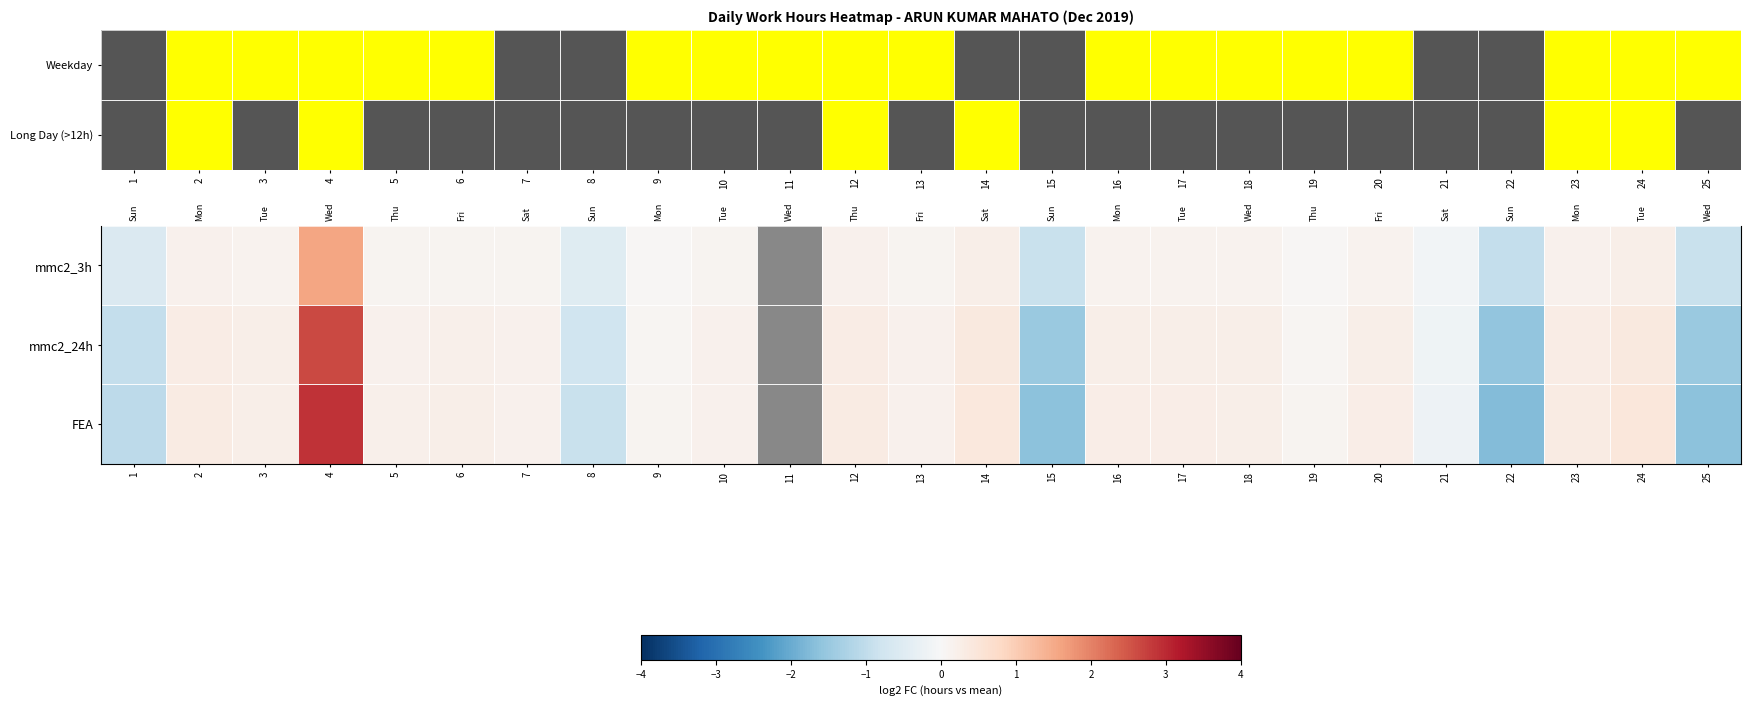

What is the smallest value displayed?

-1.7